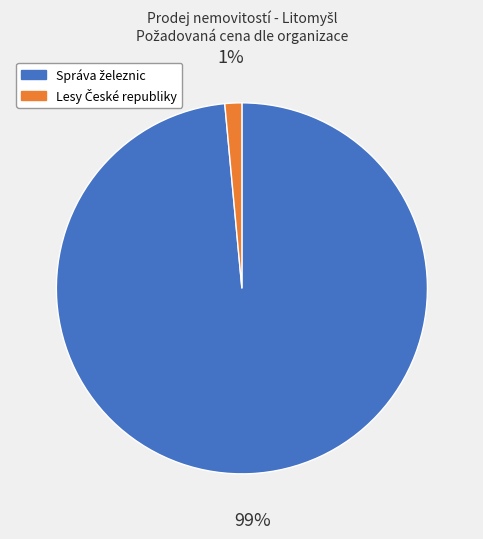

Does any single category account for the majority?

Yes